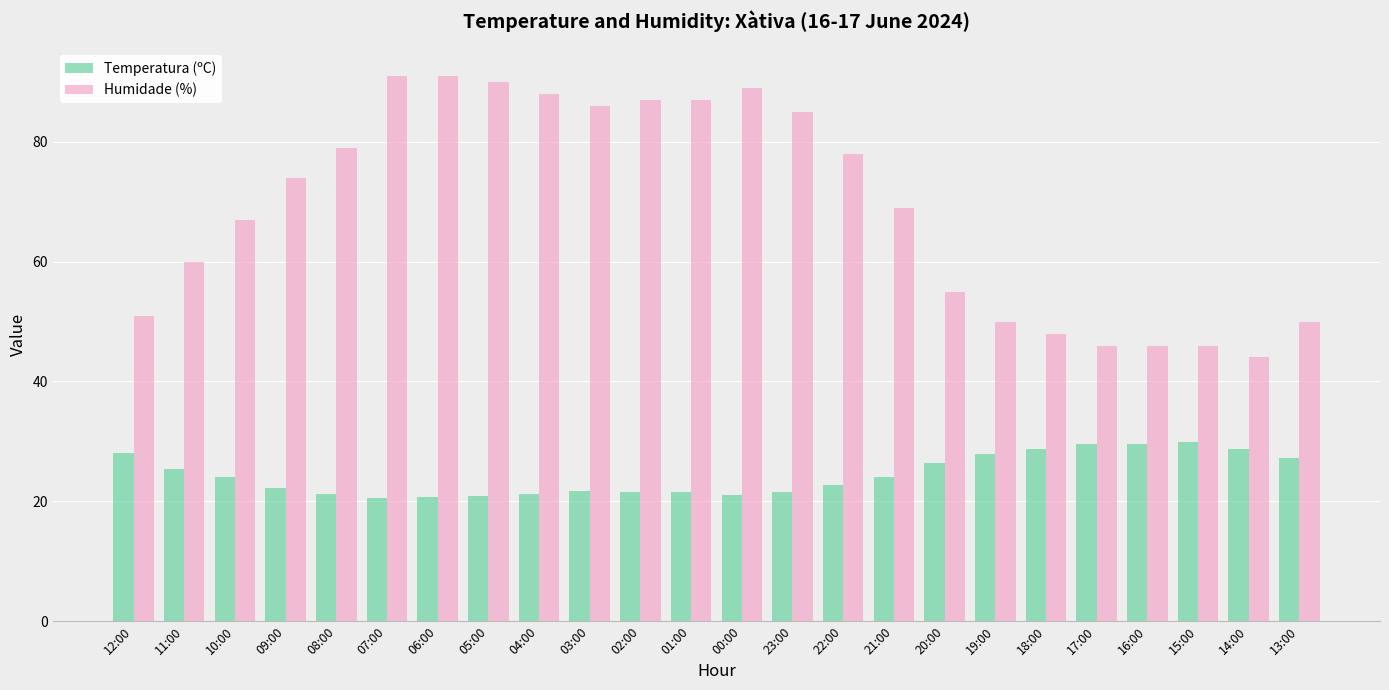

Which series has the largest range (max minus min)?

Humidade (%)